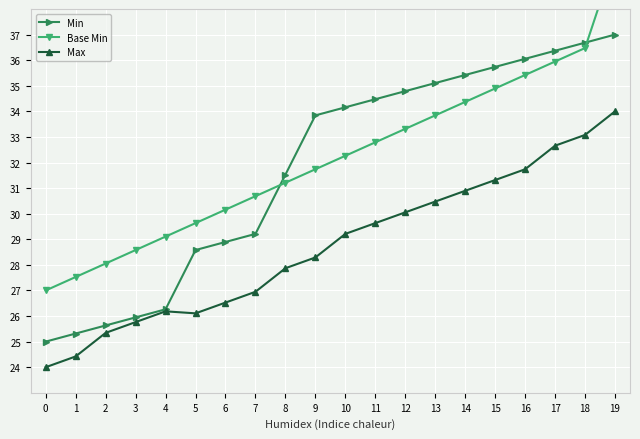

Which has a higher value, 17 or 12?

17